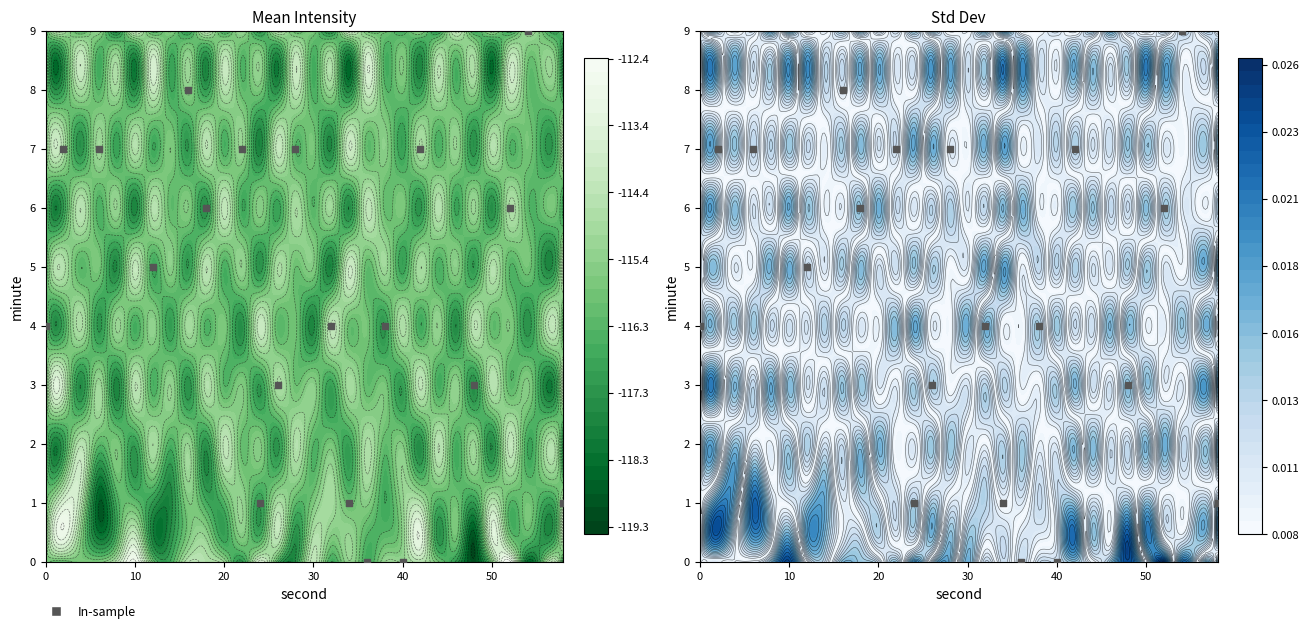

The value at 18 is 0. True or false?

False